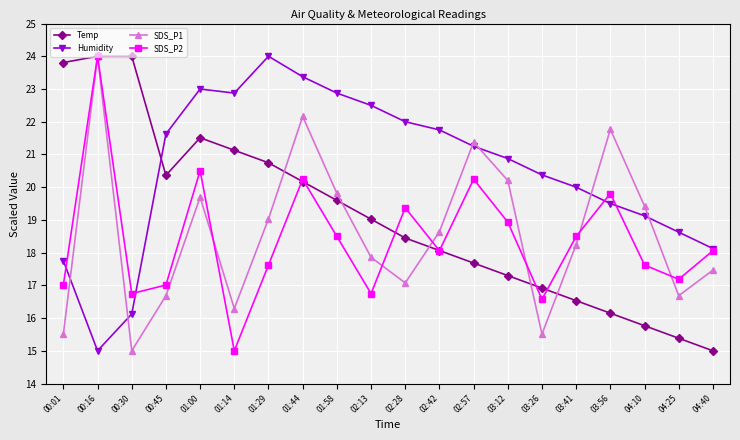

At which category does Humidity reach its first local valley?

00:16